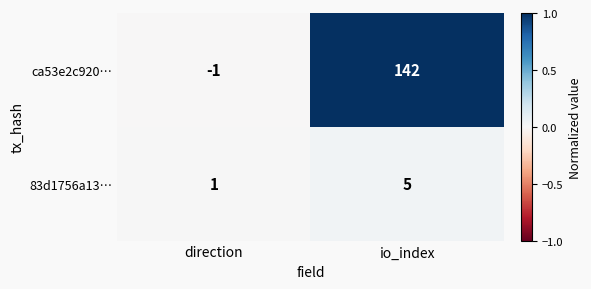

At direction, list the series in order from smallest to largest.

ca53e2c920…, 83d1756a13…